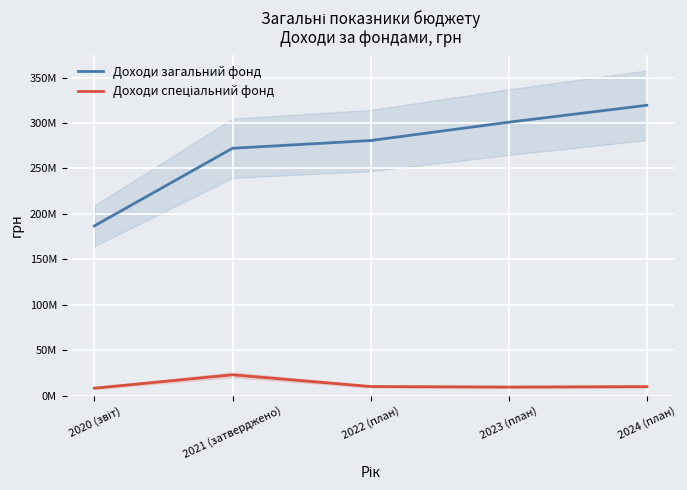

Where does the Доходи спеціальний фонд series first go above 9994479?

2021 (затверджено)